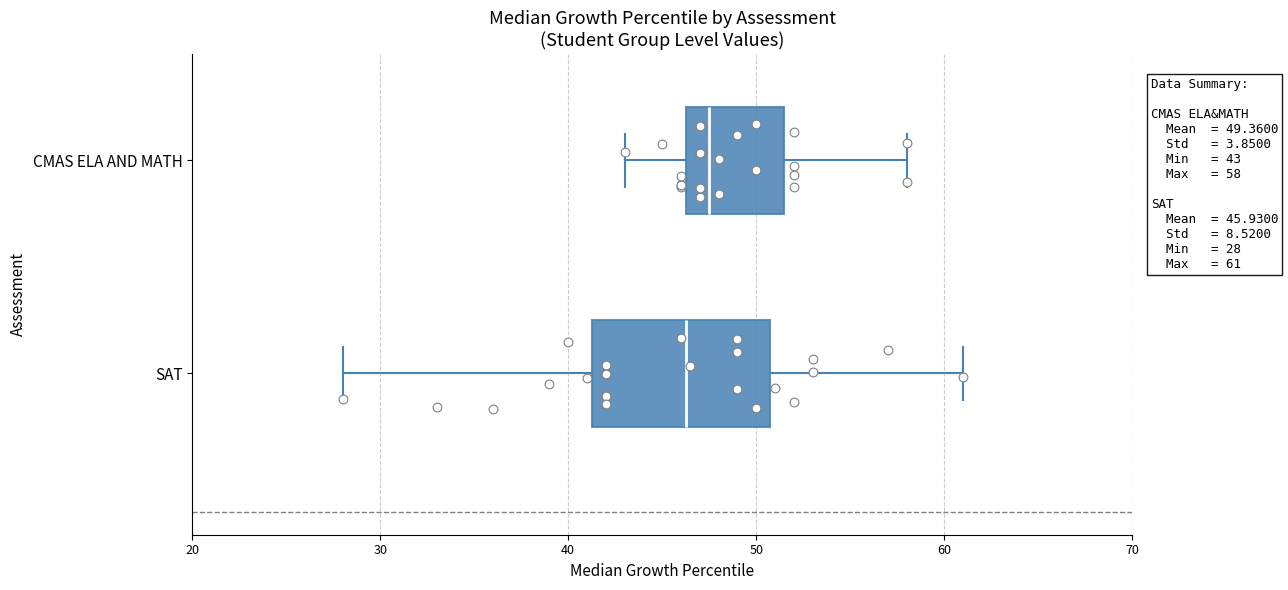

Which box's median line is the furthest to the right?

CMAS ELA AND MATH